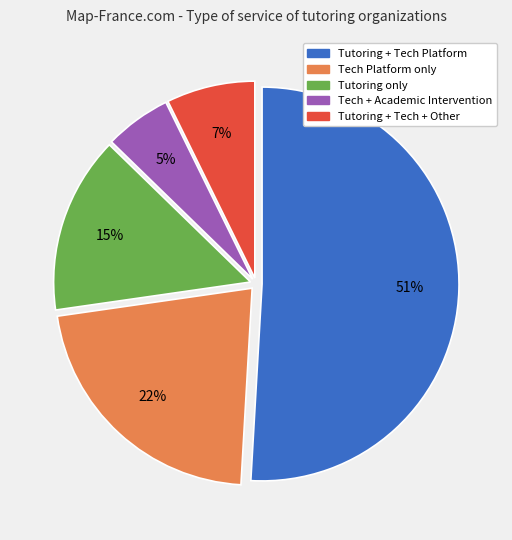

To the nearest percent, what is the average slice percentage?

20%